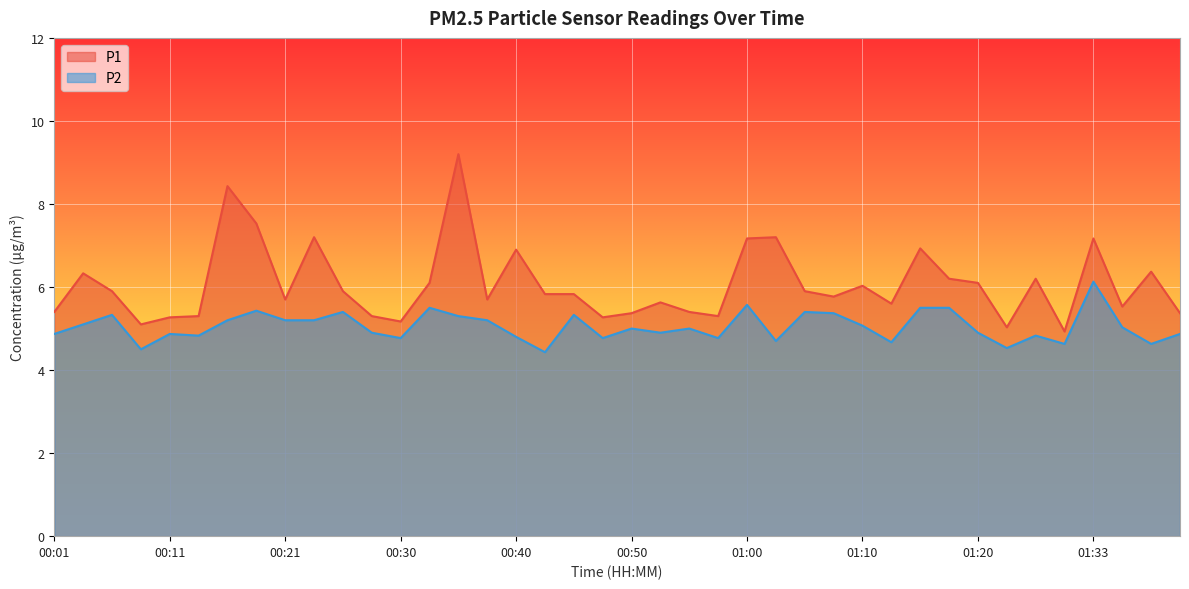

Which has a higher value, 01:02 or 01:33?

01:02